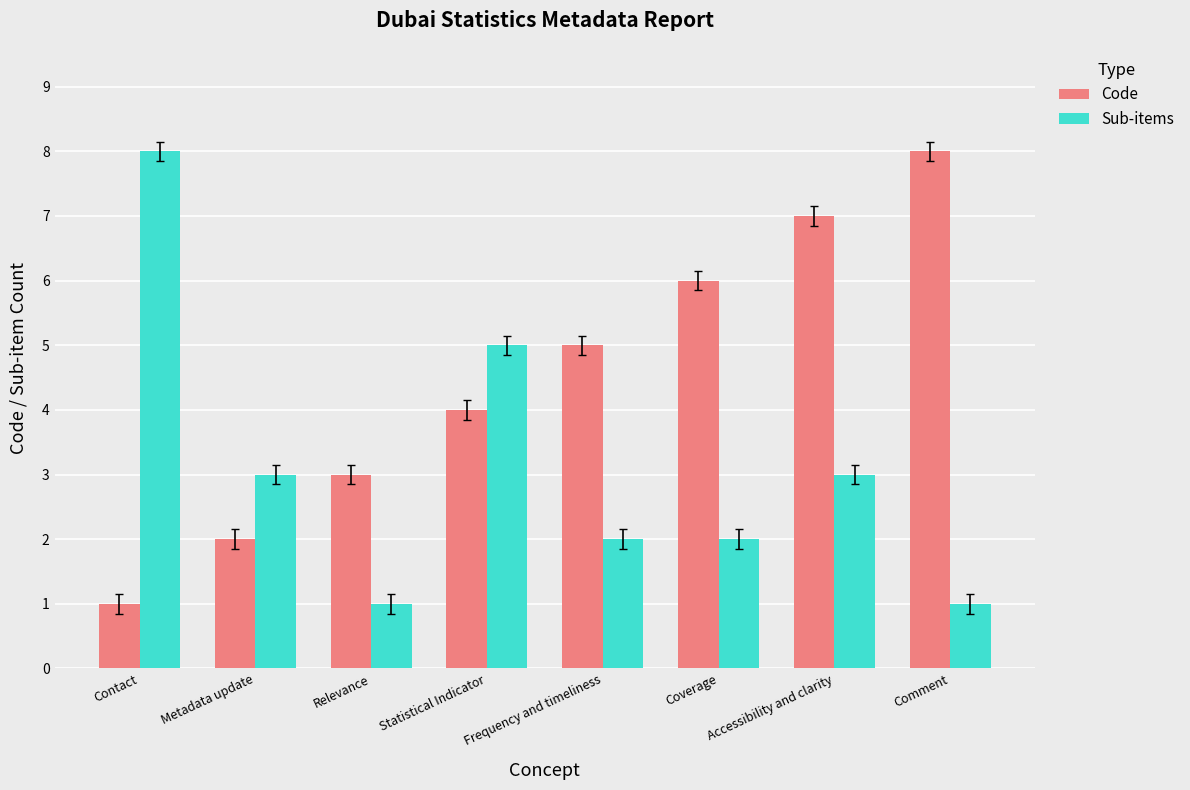

How many values in the Code series are below 5?

4